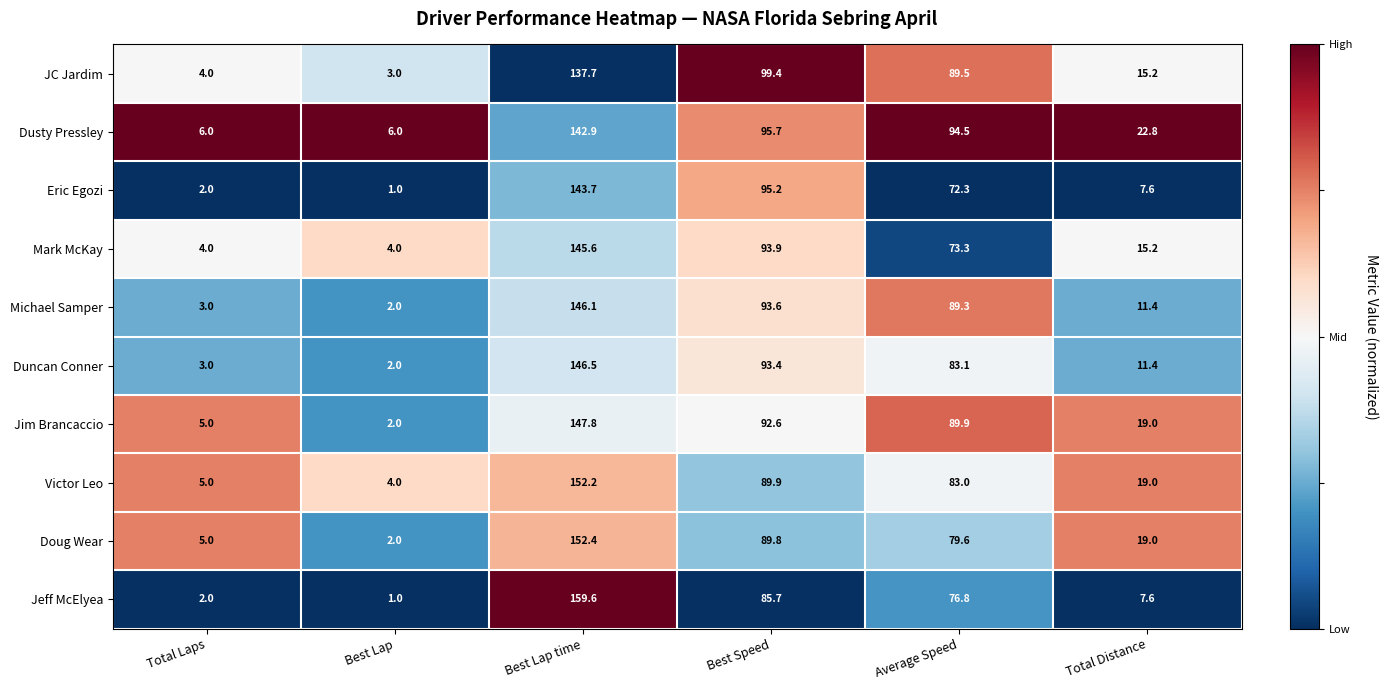

True or false: Mark McKay has a value of 73.3 at Average Speed.

True